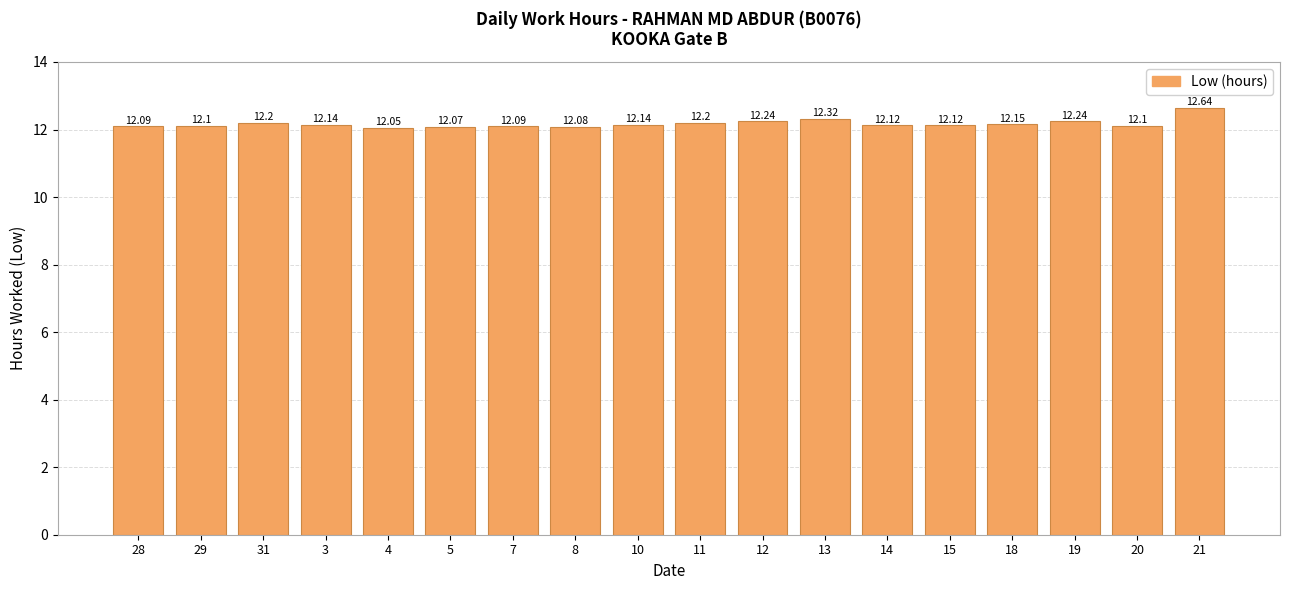

Does the chart contain any negative values?

No